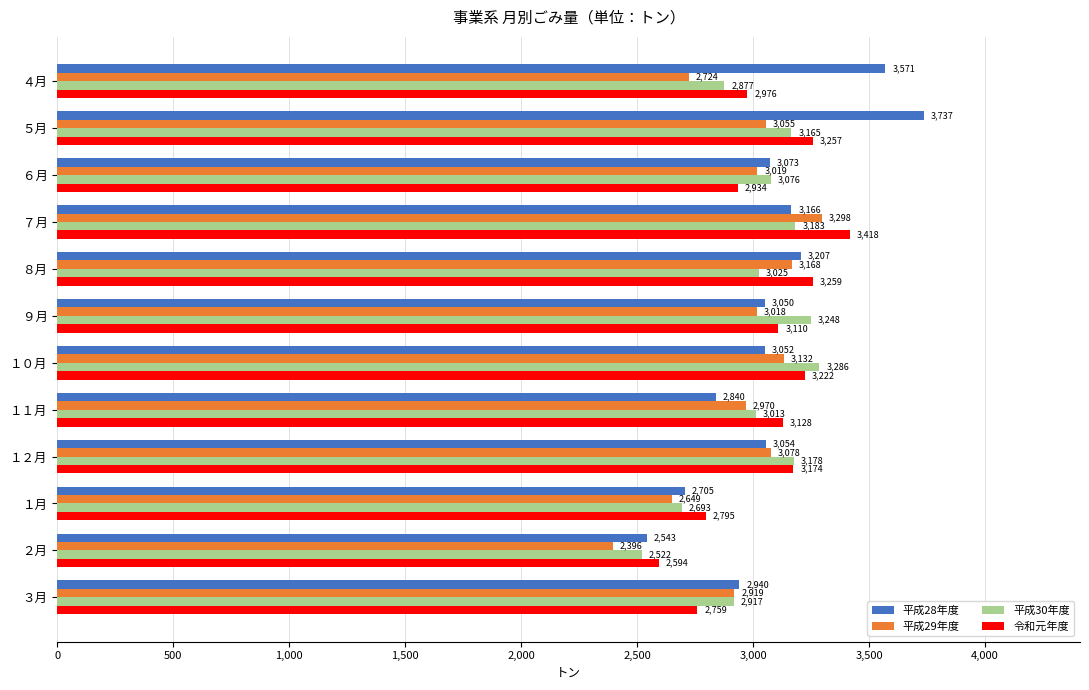

Rank the categories by 平成30年度 value from lowest to highest.

２月, １月, ４月, ３月, １１月, ８月, ６月, ５月, １２月, ７月, ９月, １０月